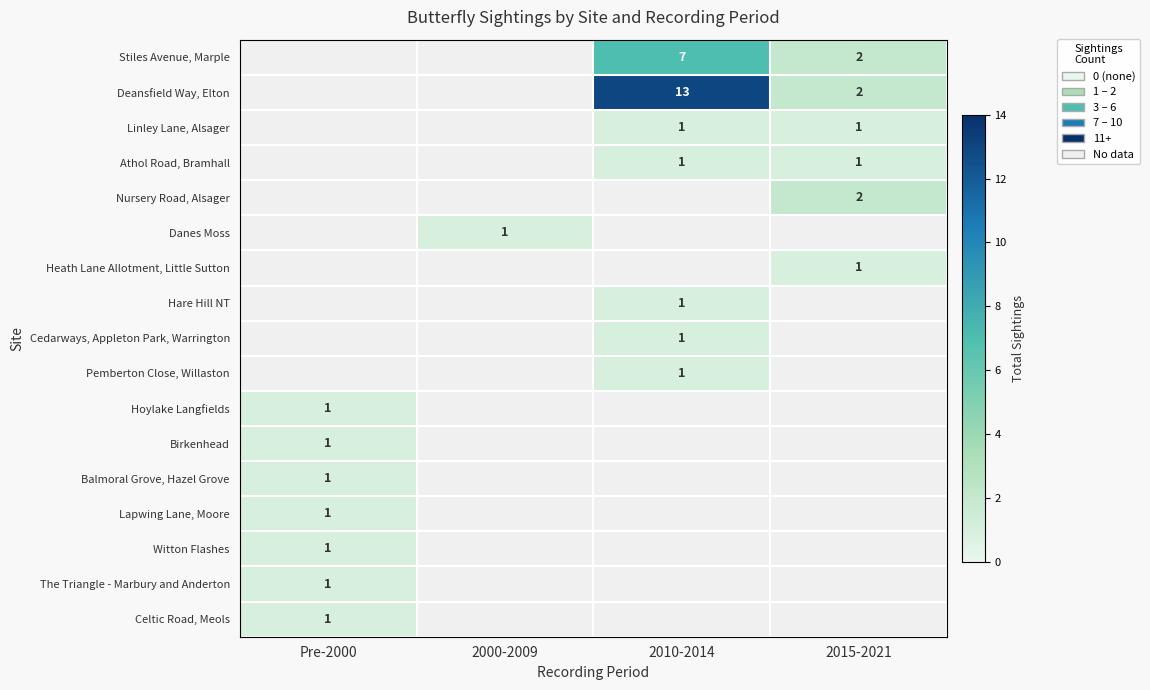

The Linley Lane, Alsager series shows 1 at 2010-2014. True or false?

True